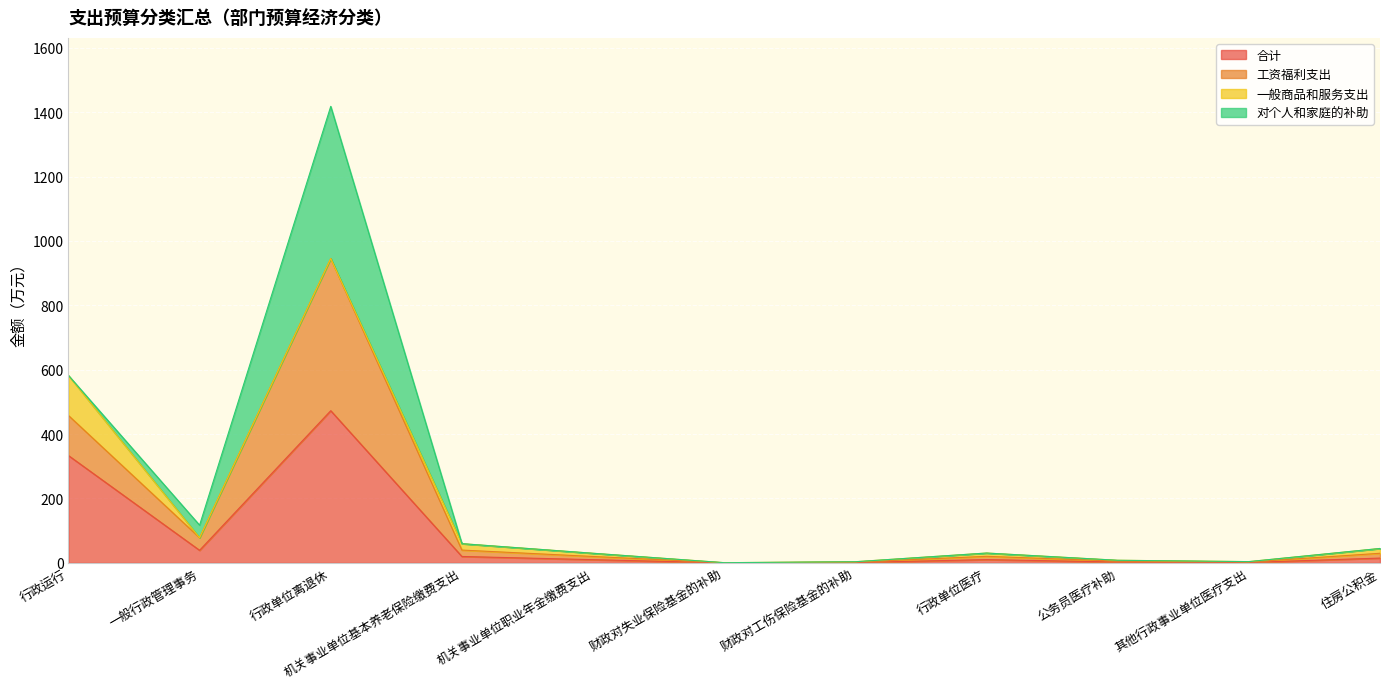

What is the spread (max minus min) of values at 一般行政管理事务?

78.1